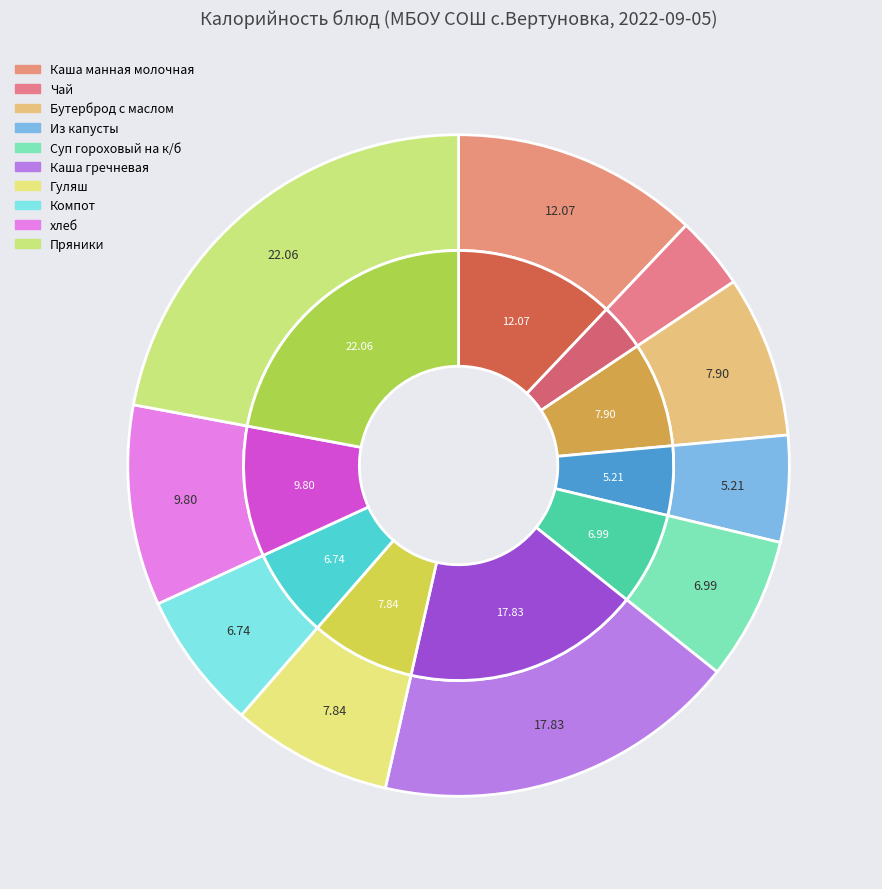

Does Пряники account for over 50% of the chart?

No